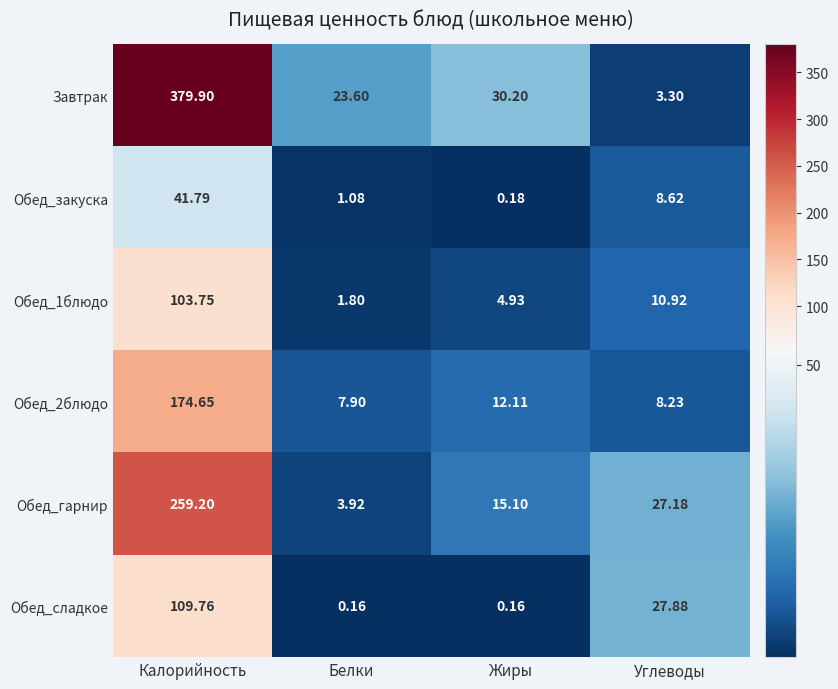

Which series changed the most between Белки and Жиры?

Обед_гарнир